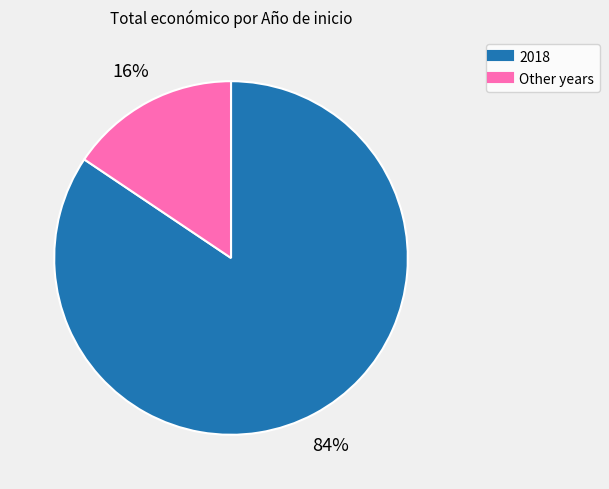

To the nearest percent, what is the average slice percentage?

50%